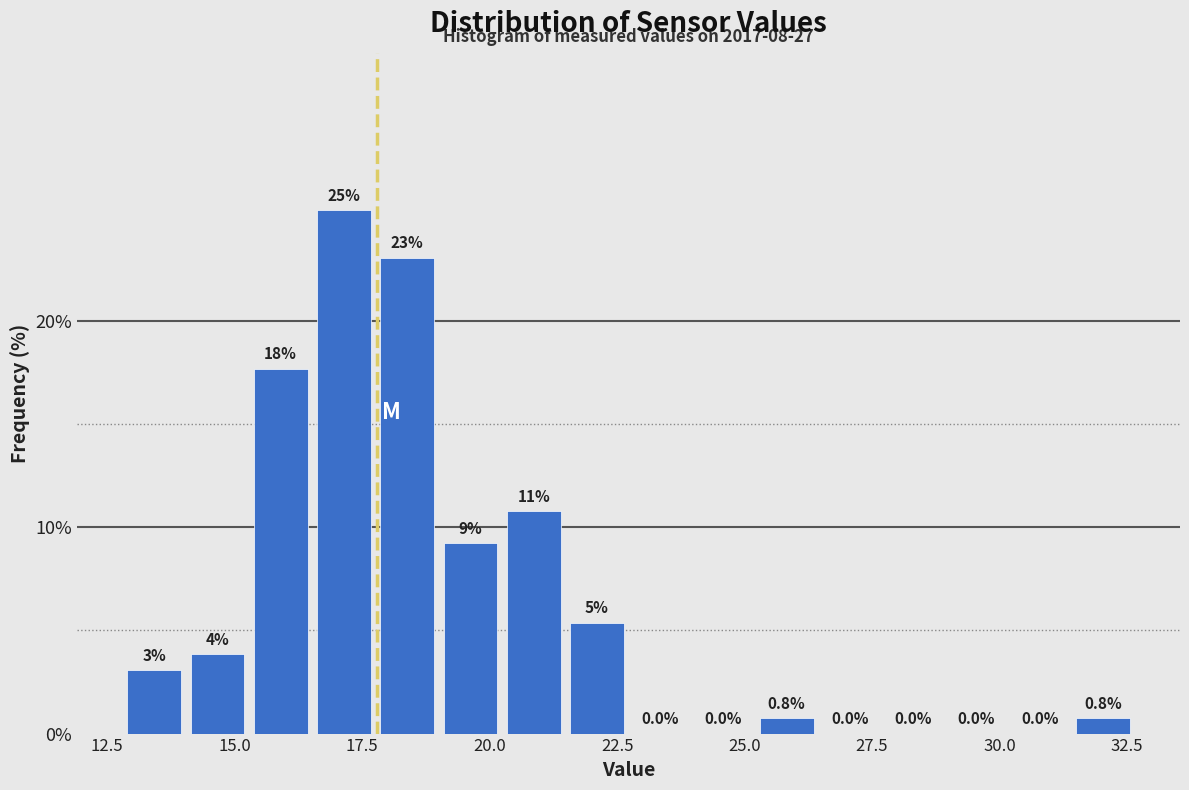

Around what value on the x-axis is the tallest bar? Give the approximate position of its centre, as read against the axis.

17.0